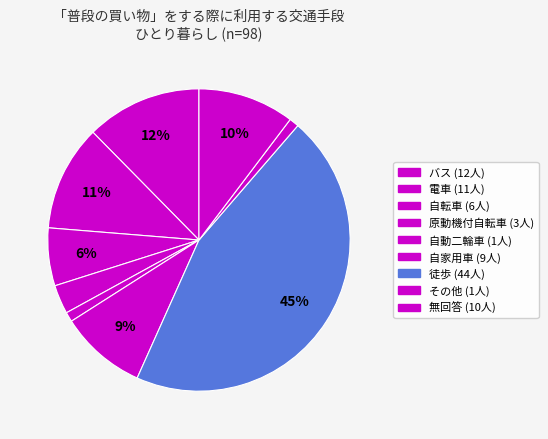

How many slices are in this pie chart?

9